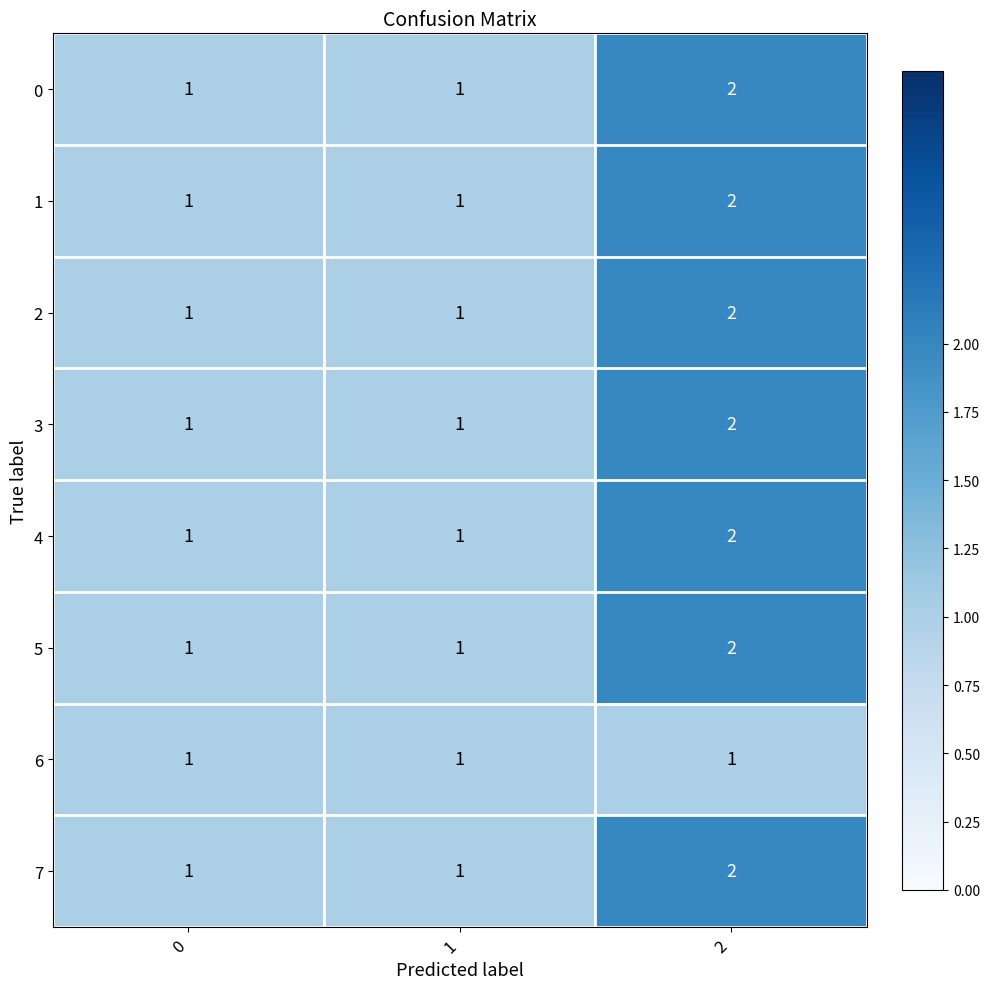

Which category has the highest value across all series?

2